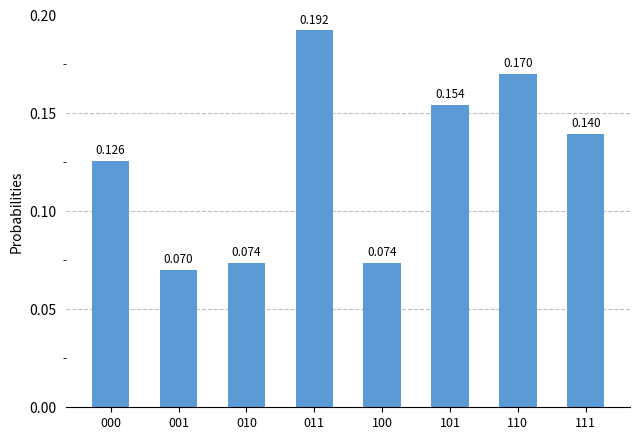

What is the difference between the maximum and minimum values?

0.1